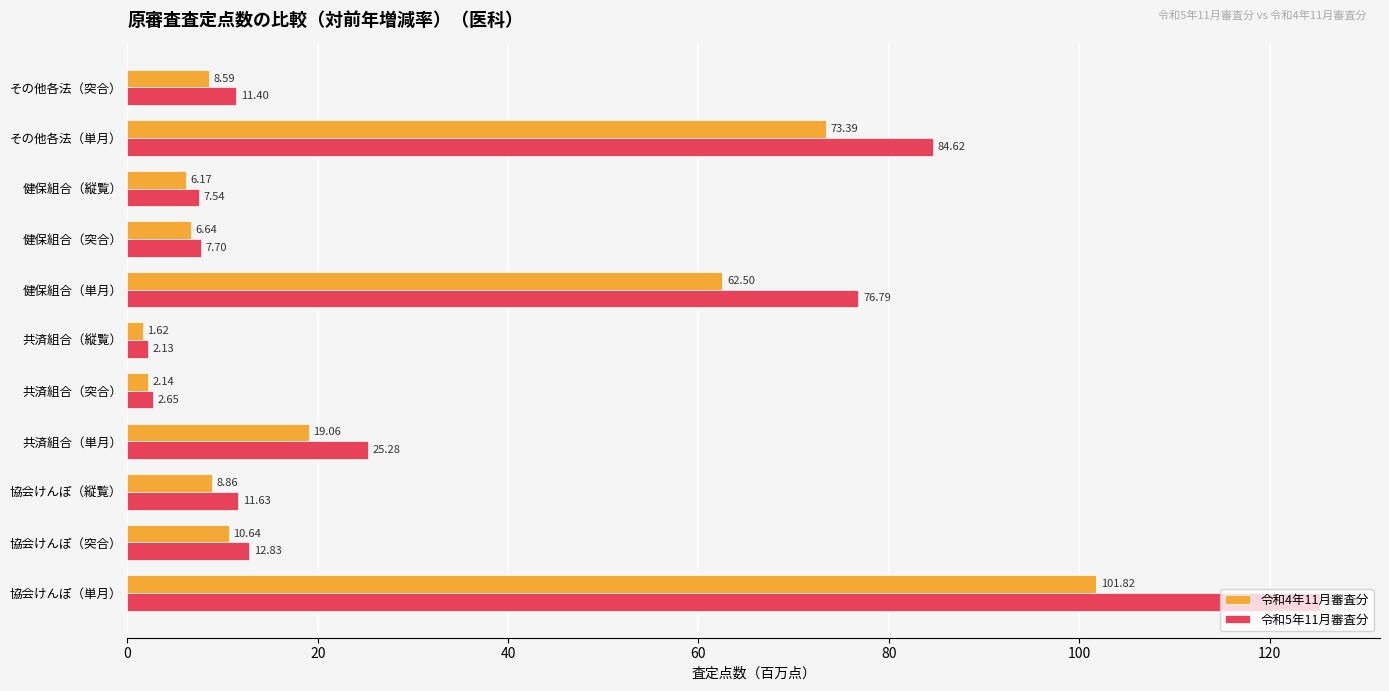

Count the number of data series in this chart.

2